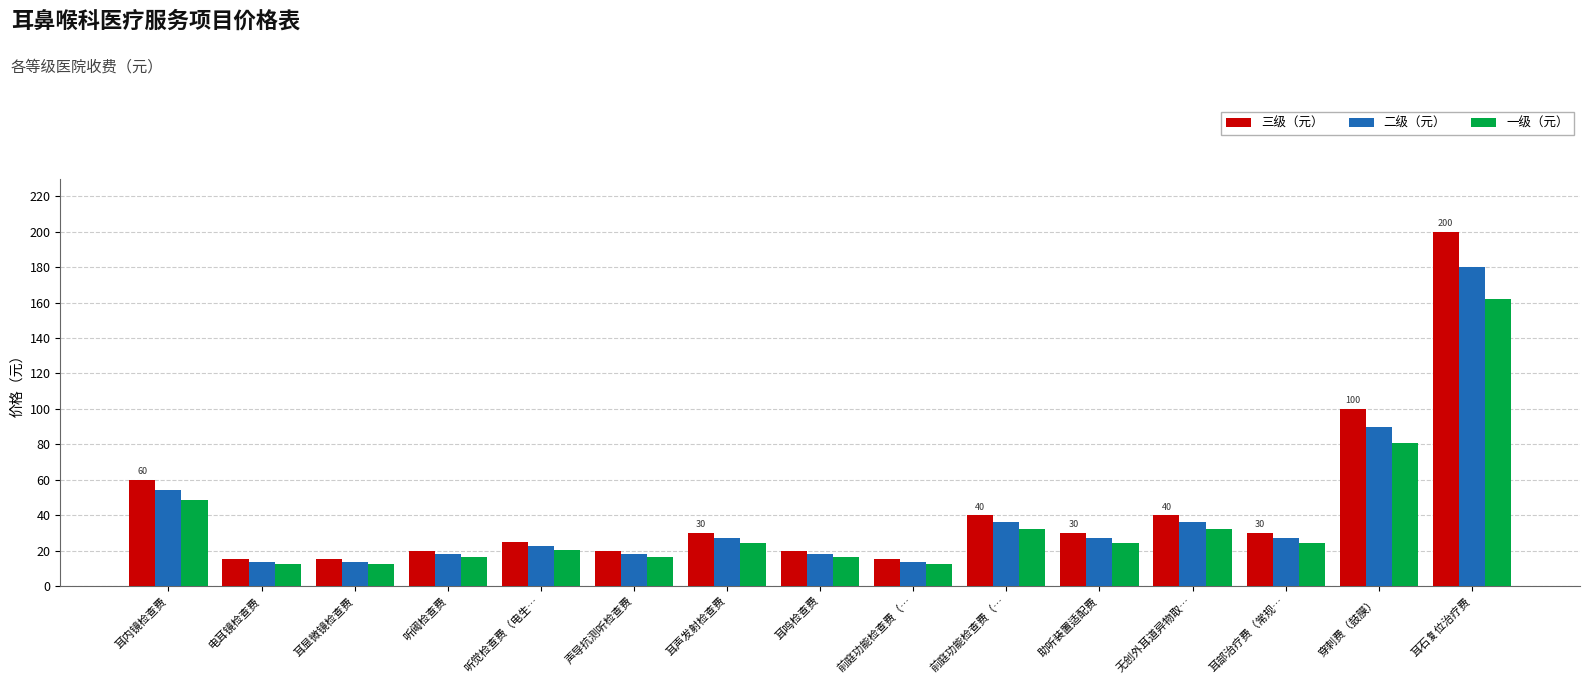

What are all the series names shown in the legend?

三级（元）, 二级（元）, 一级（元）